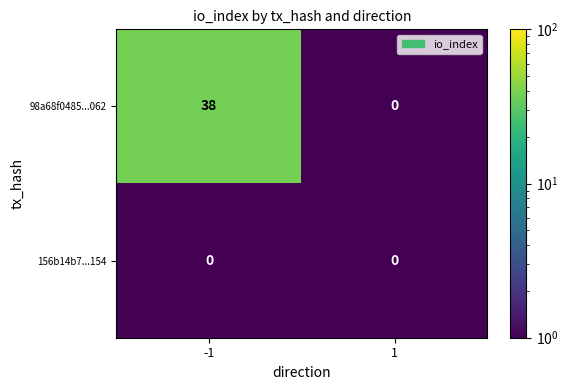

Which series has the largest range (max minus min)?

98a68f0485...062